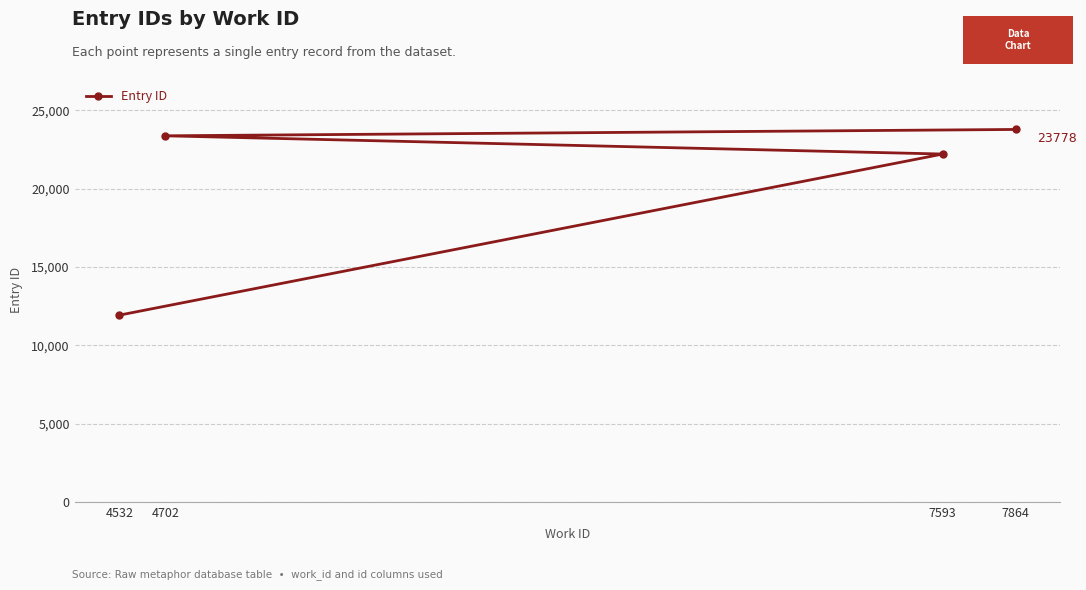

Is it true that the value at 4702 is 23372?

True